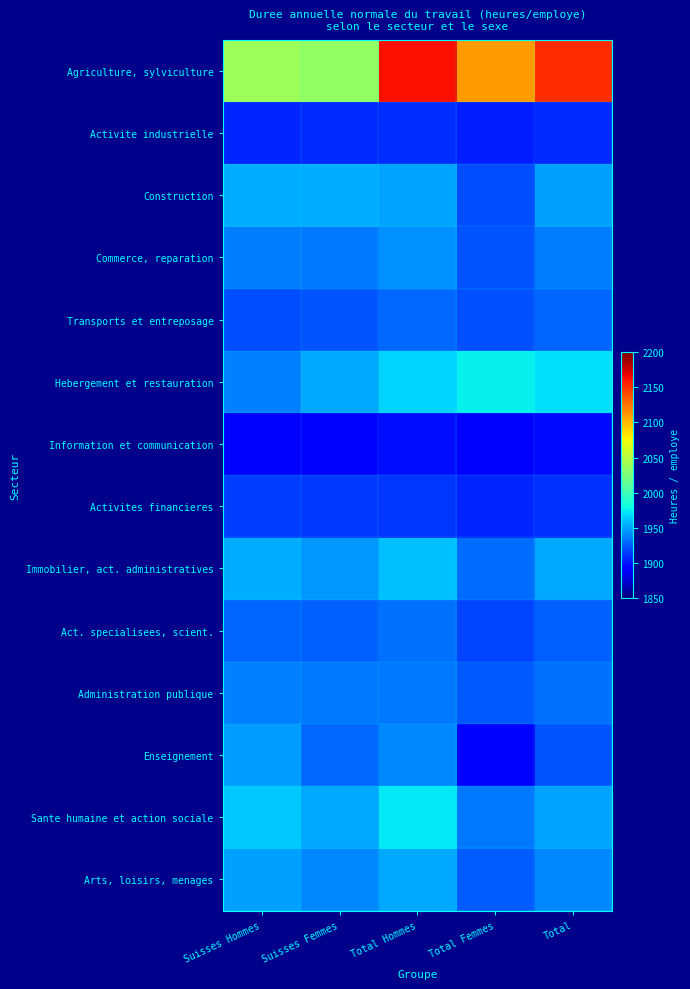

At which category is the sum across all series the highest?

Total Hommes